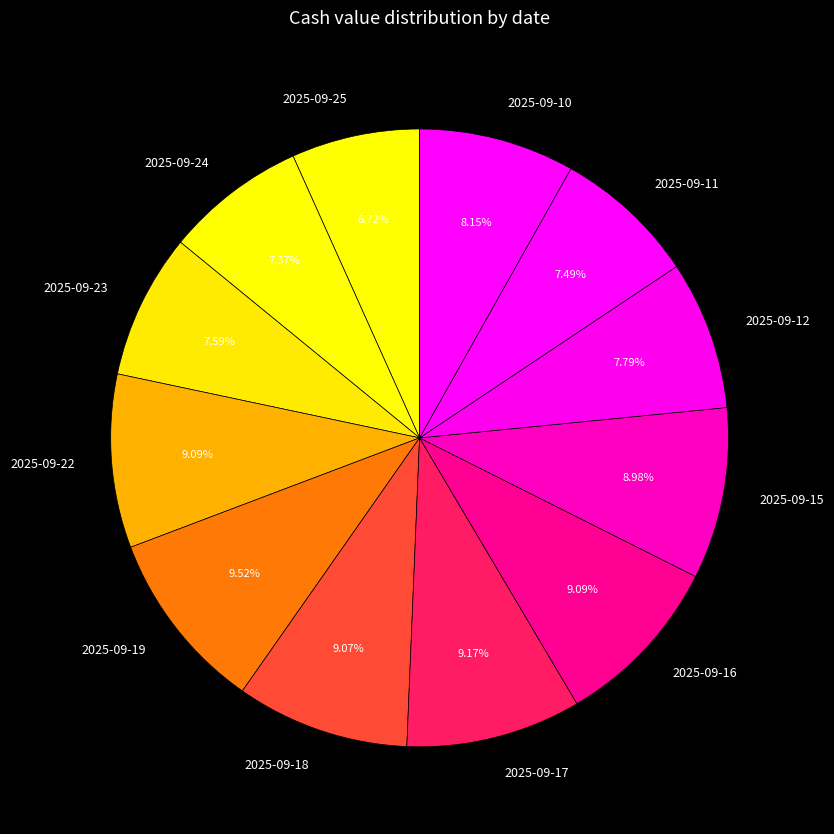

Between 2025-09-17 and 2025-09-25, which is larger?

2025-09-17